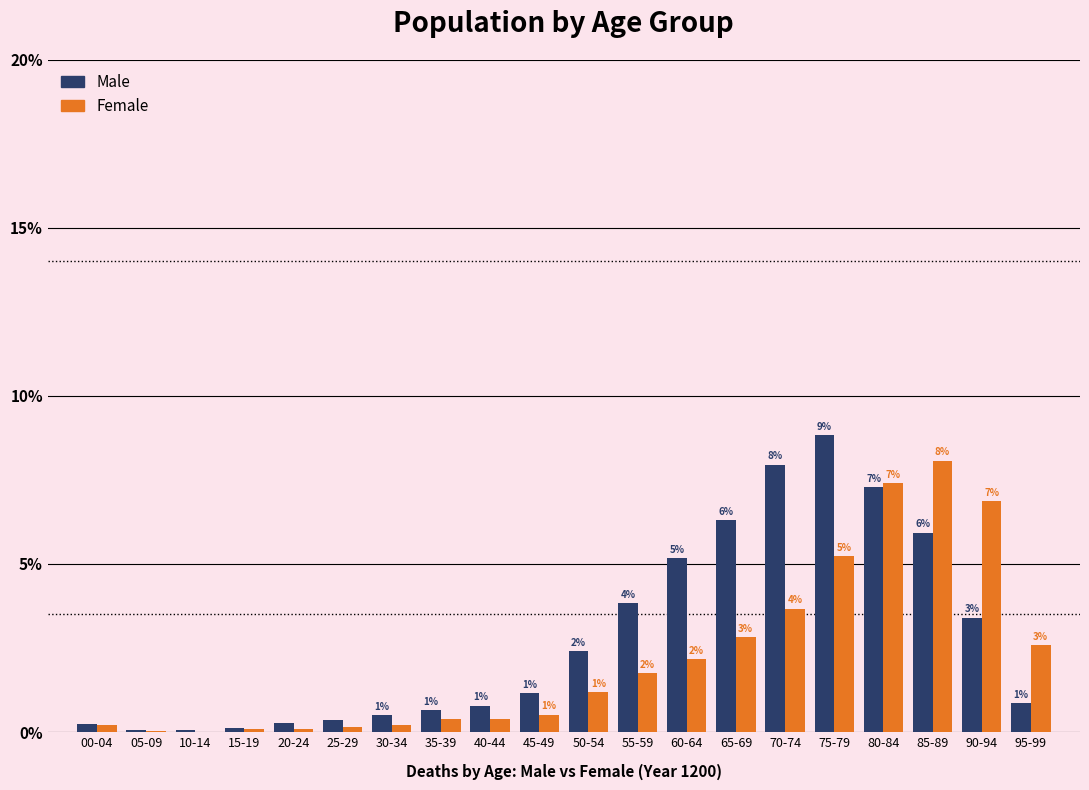

Does the chart contain stacked bars?

No